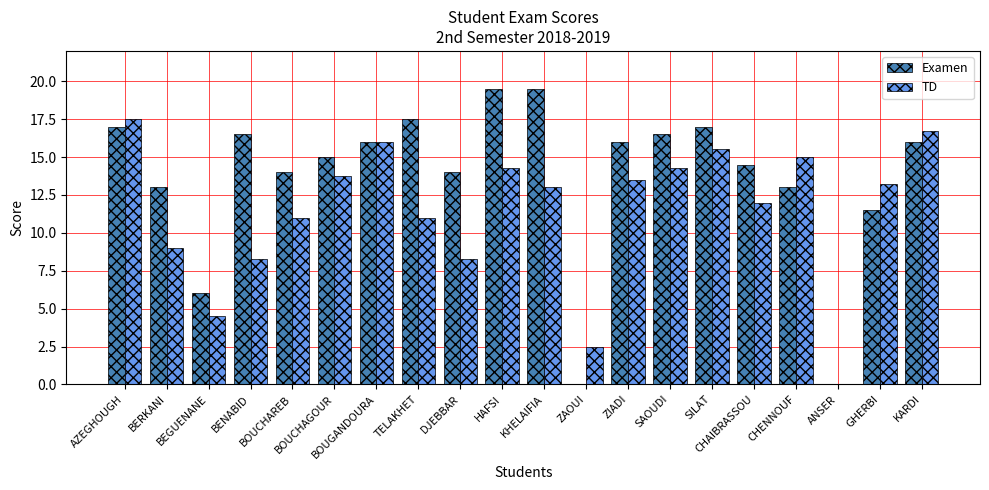

What is the maximum value shown in the chart?

19.5